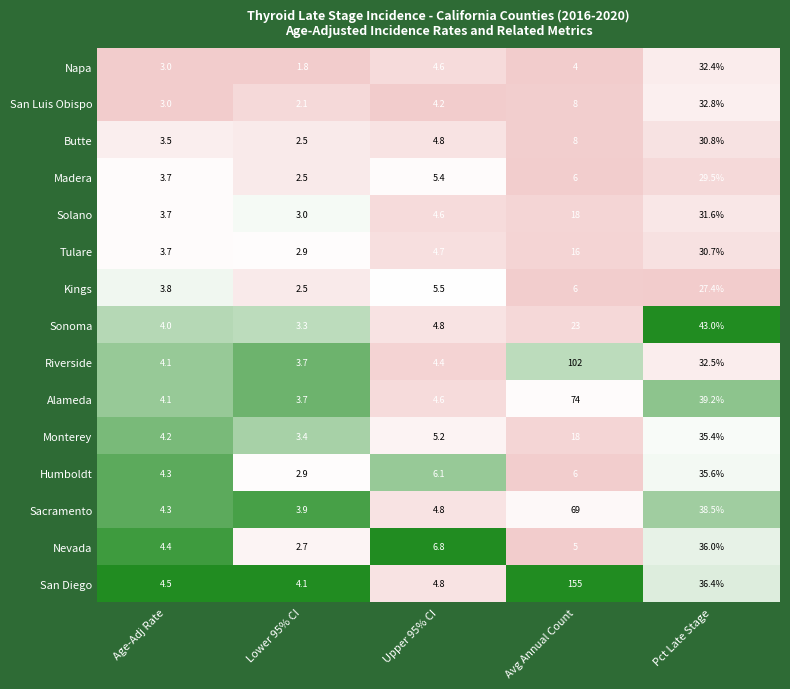

What is the sum of the Nevada values at Pct Late Stage and Lower 95% CI?

38.7